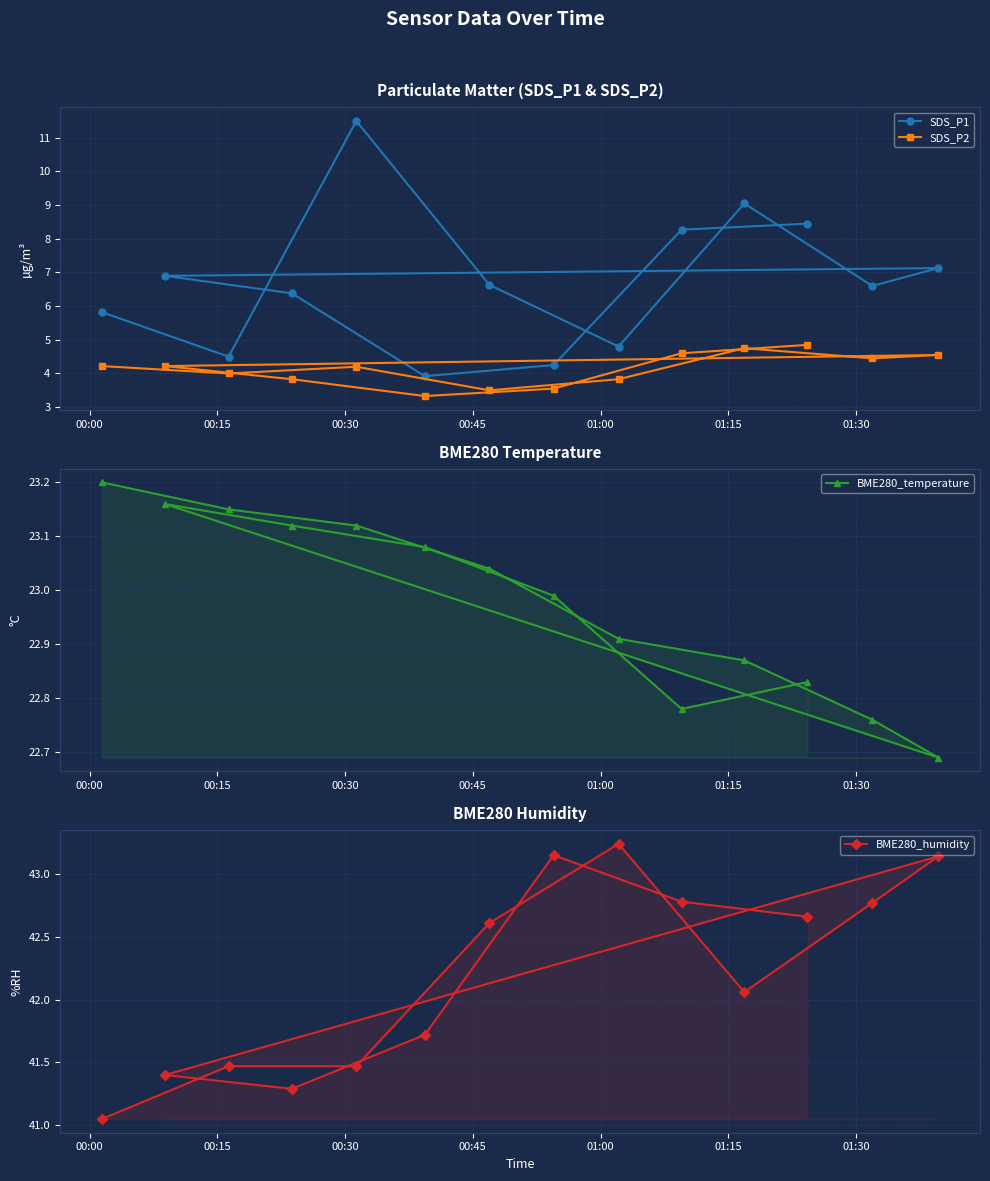

What is the value of the SDS_P1 point at the 4th from the left?

6.4